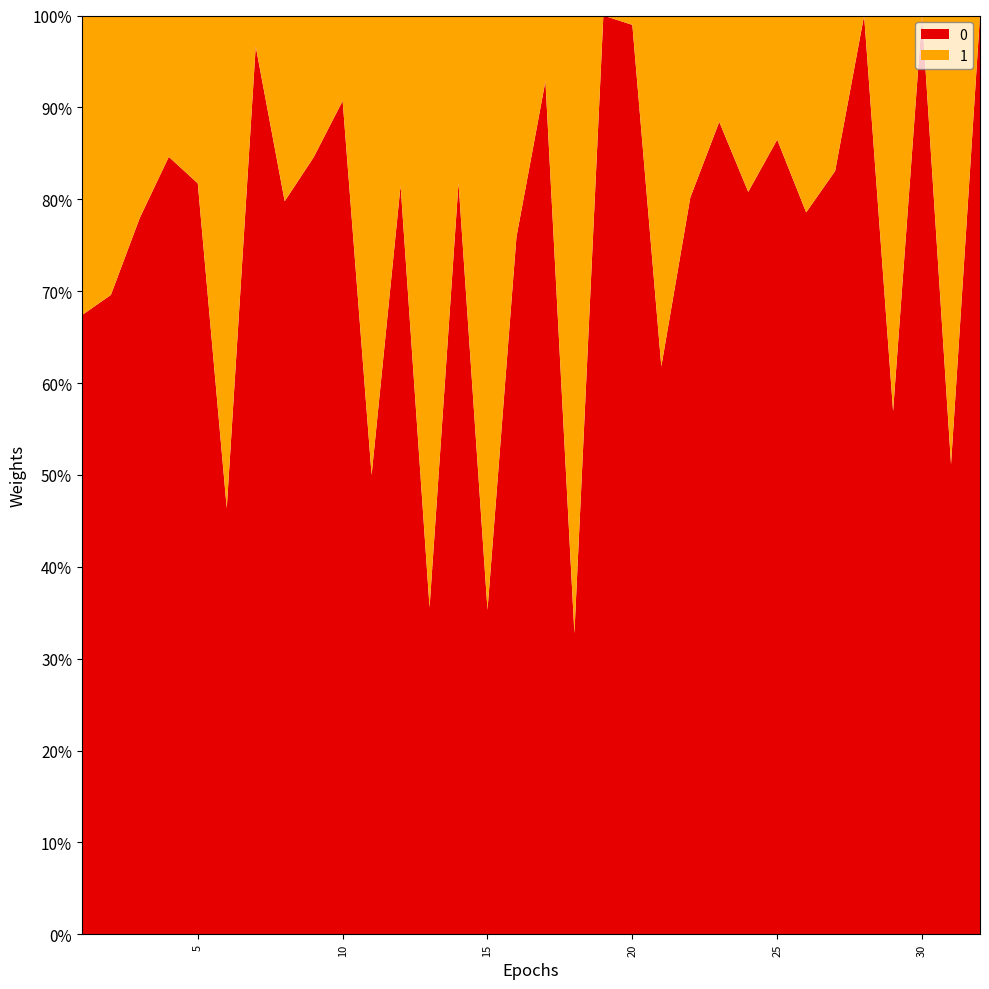

What is the total value across all series at 10?

100.0